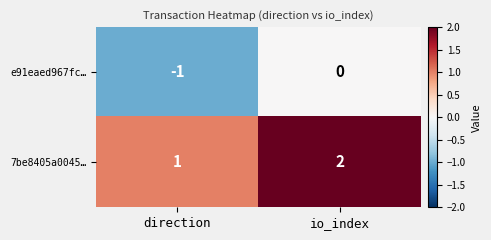

What is the sum of all 7be8405a0045… values?

3